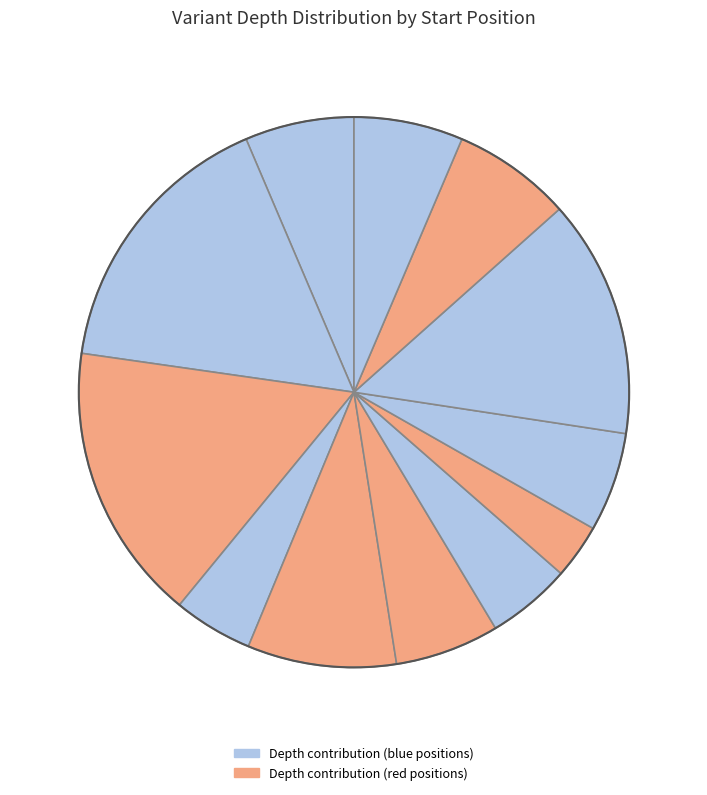

How many slices are in this pie chart?

12